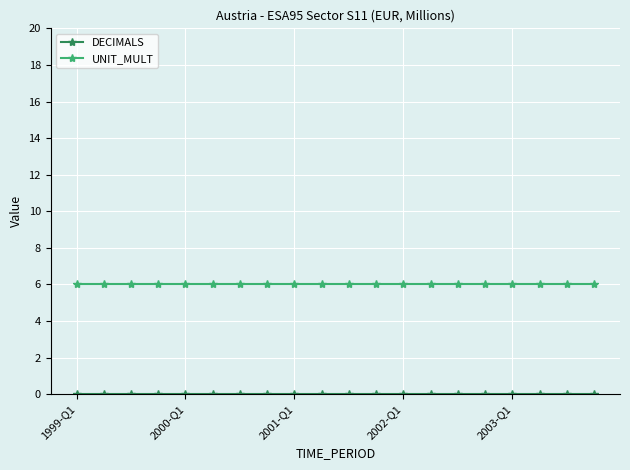

What is the highest value of the UNIT_MULT series?

6